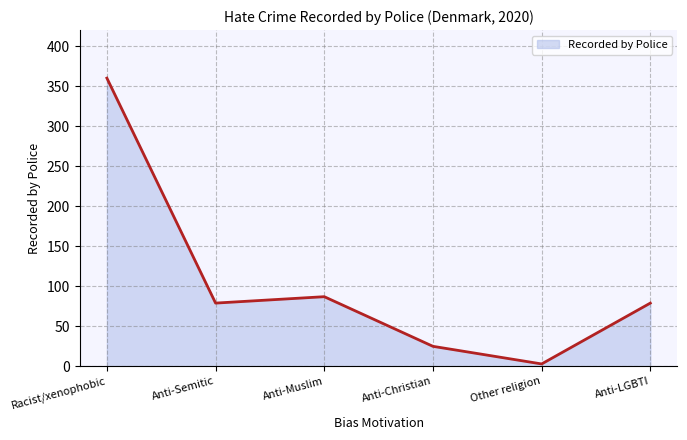

True or false: there are more than 0 points higher than both neighbors.

True